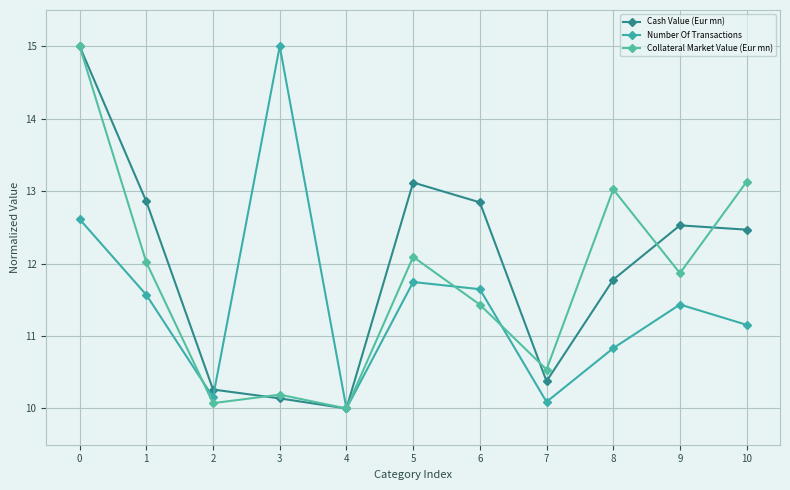

What is the difference between the second highest and second lowest values in the Number Of Transactions series?

2.5